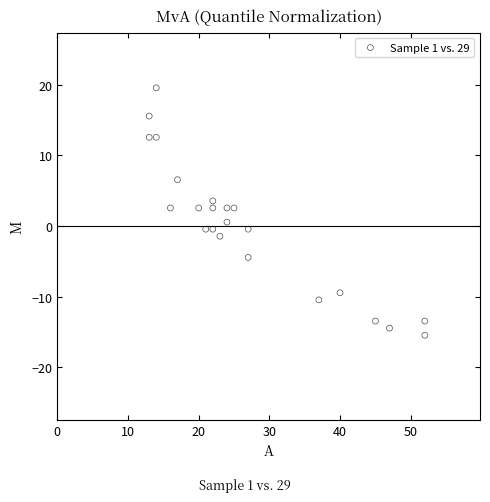

What is the range of X values (max minus min)?

39.0